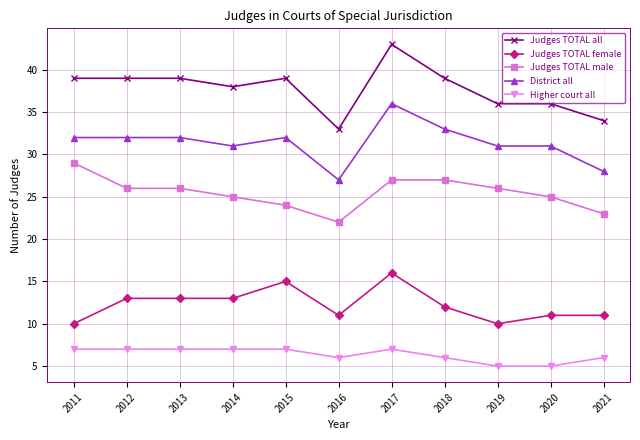

True or false: District all has a value of 32 at 2012.

True